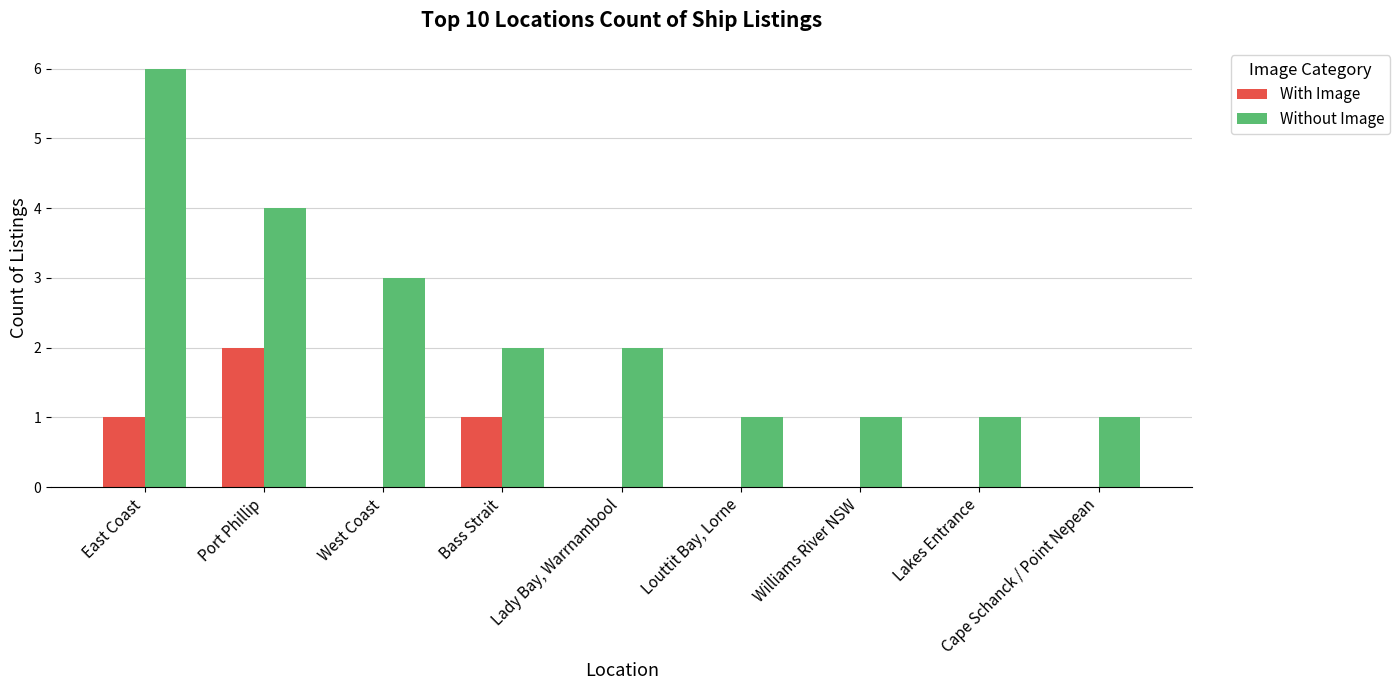

Reading left to right, what are all the values shown in this chart?

With Image: 1	2	0	1	0	0	0	0	0
Without Image: 6	4	3	2	2	1	1	1	1